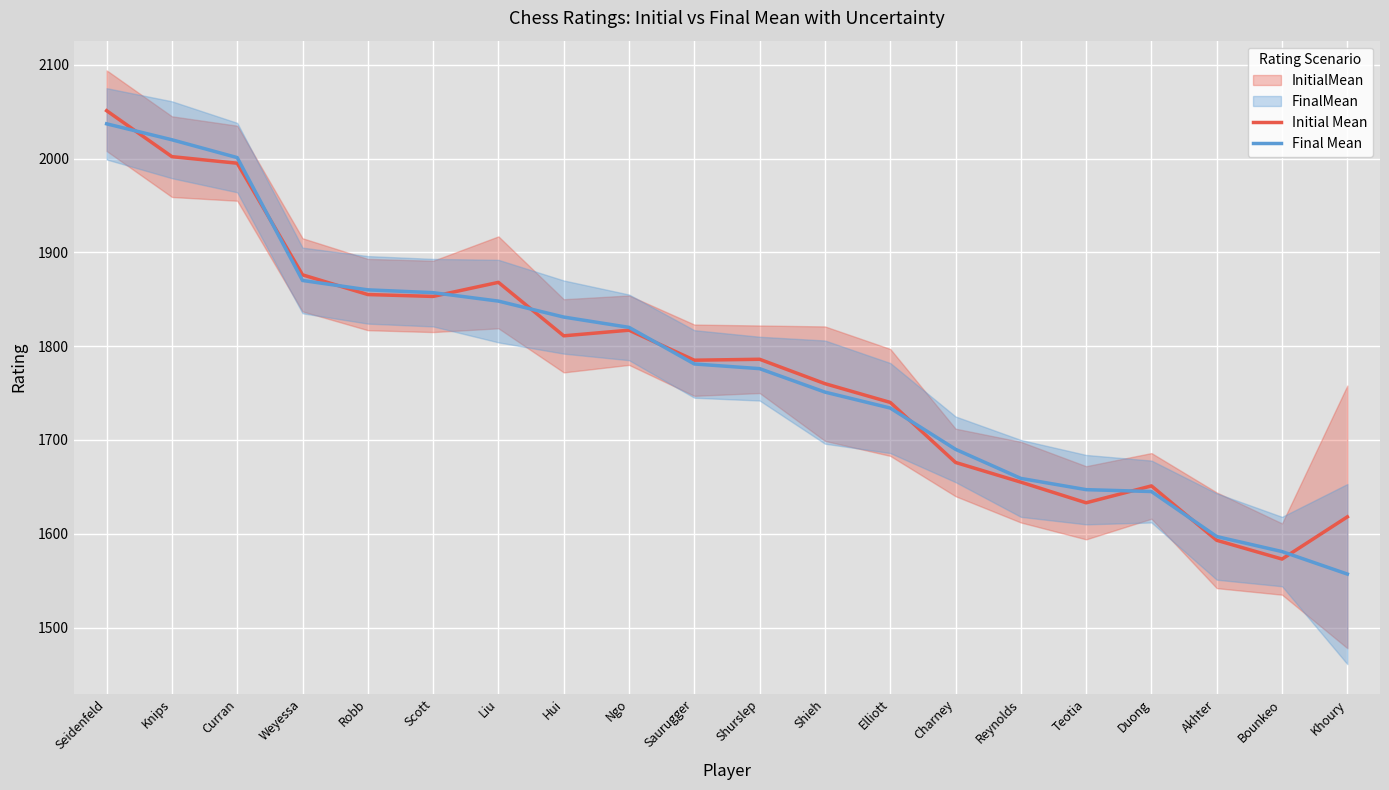

How many data points does each series have?

20